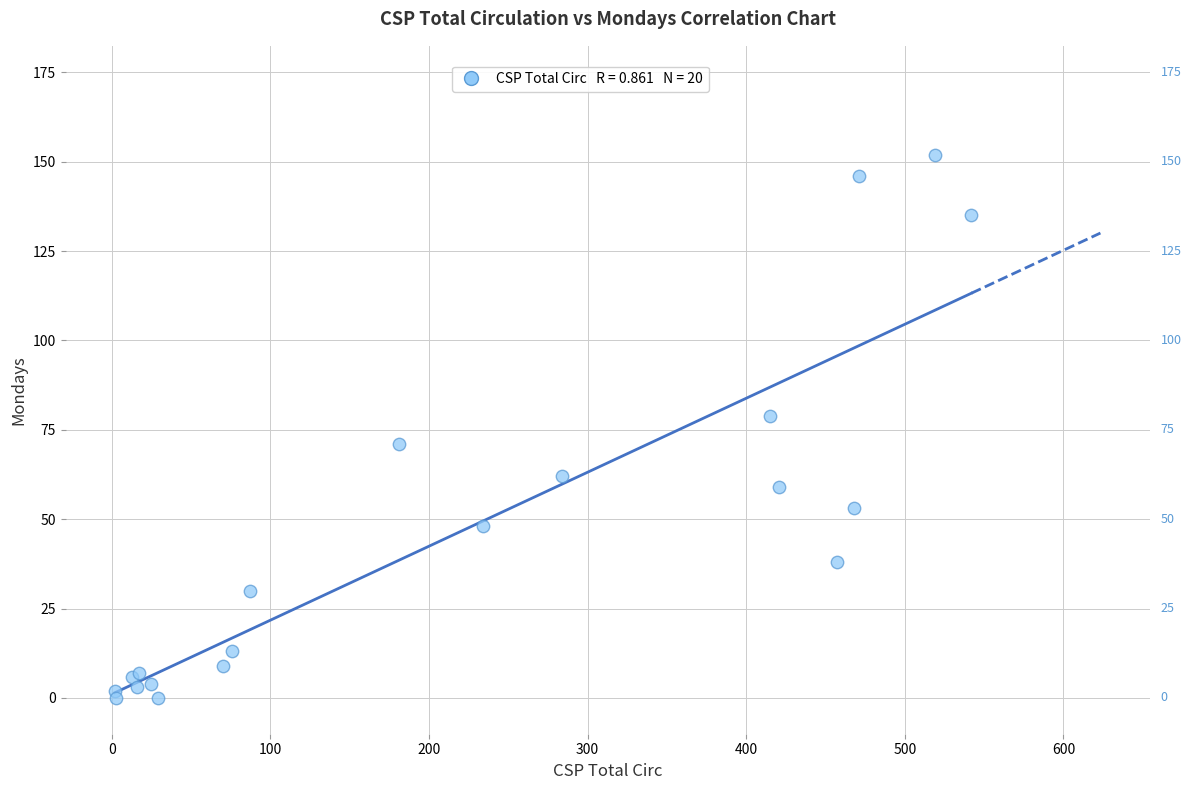

What Y value in the scatter plot is closest to 76?

79